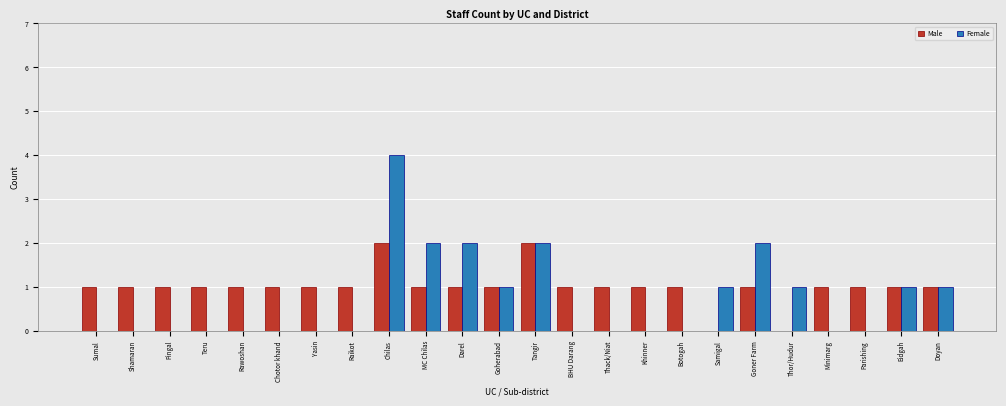

What is the sum of all Male values?

24